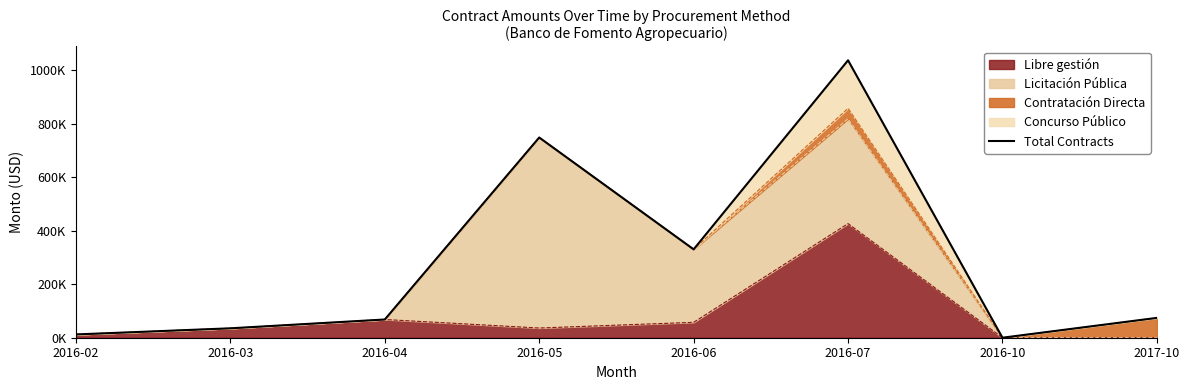

How many interior local valleys (lower than both neighbors) does the data have?

2